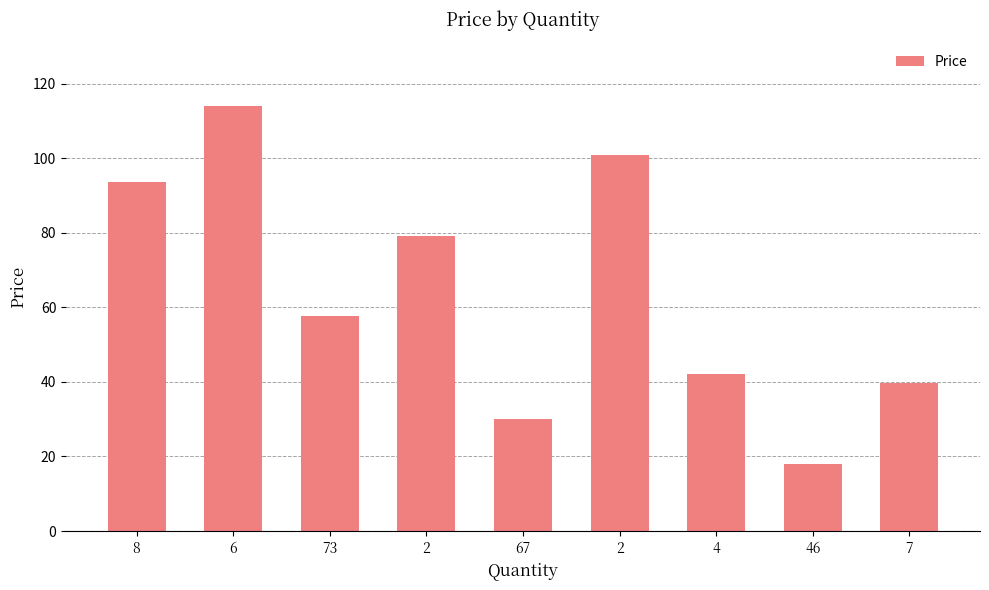

What is the label of the 2nd bar from the right?

46